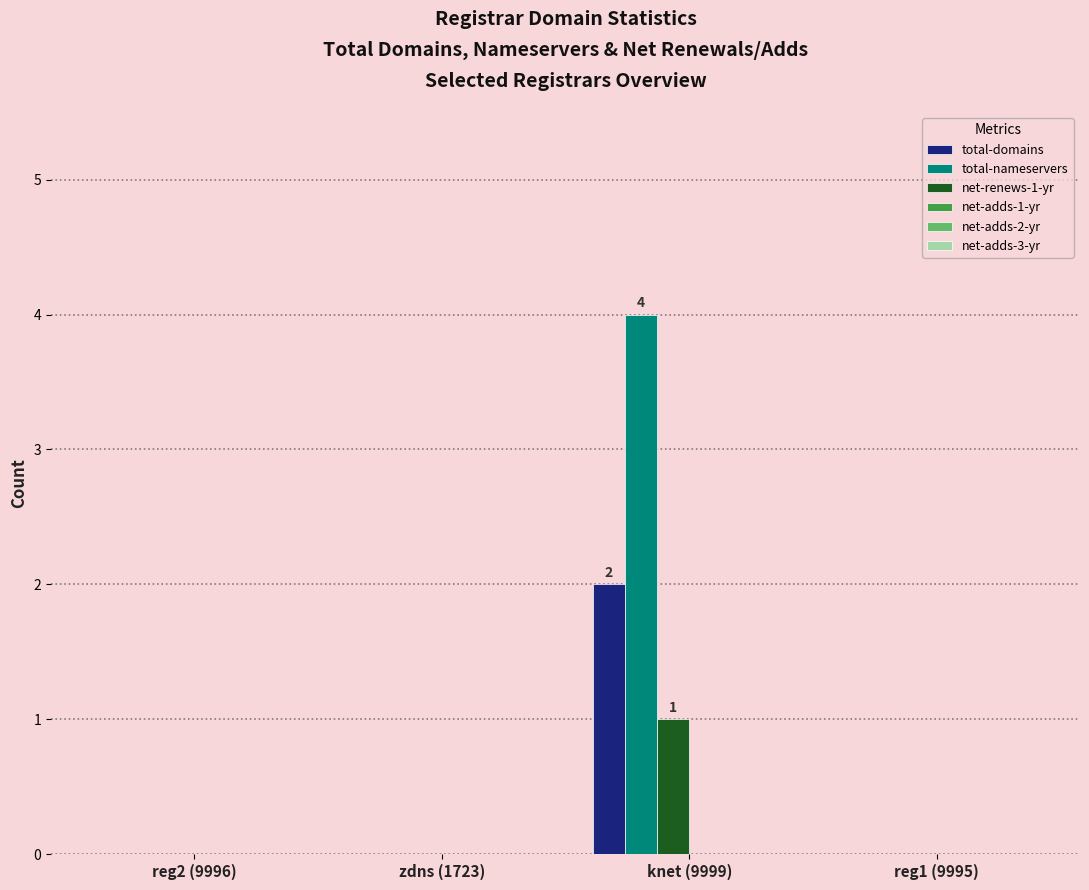

Reading left to right, what are all the values shown in this chart?

total-domains: reg2 (9996)=0	zdns (1723)=0	knet (9999)=2	reg1 (9995)=0
total-nameservers: reg2 (9996)=0	zdns (1723)=0	knet (9999)=4	reg1 (9995)=0
net-renews-1-yr: reg2 (9996)=0	zdns (1723)=0	knet (9999)=1	reg1 (9995)=0